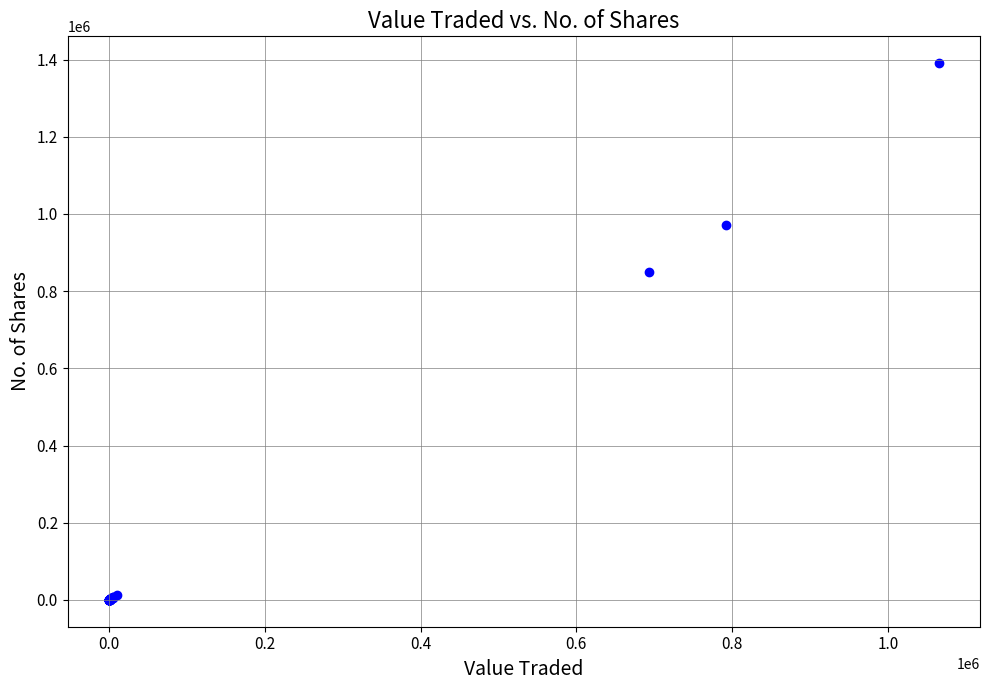

What Y value in the scatter plot is closest to 695375?

850334